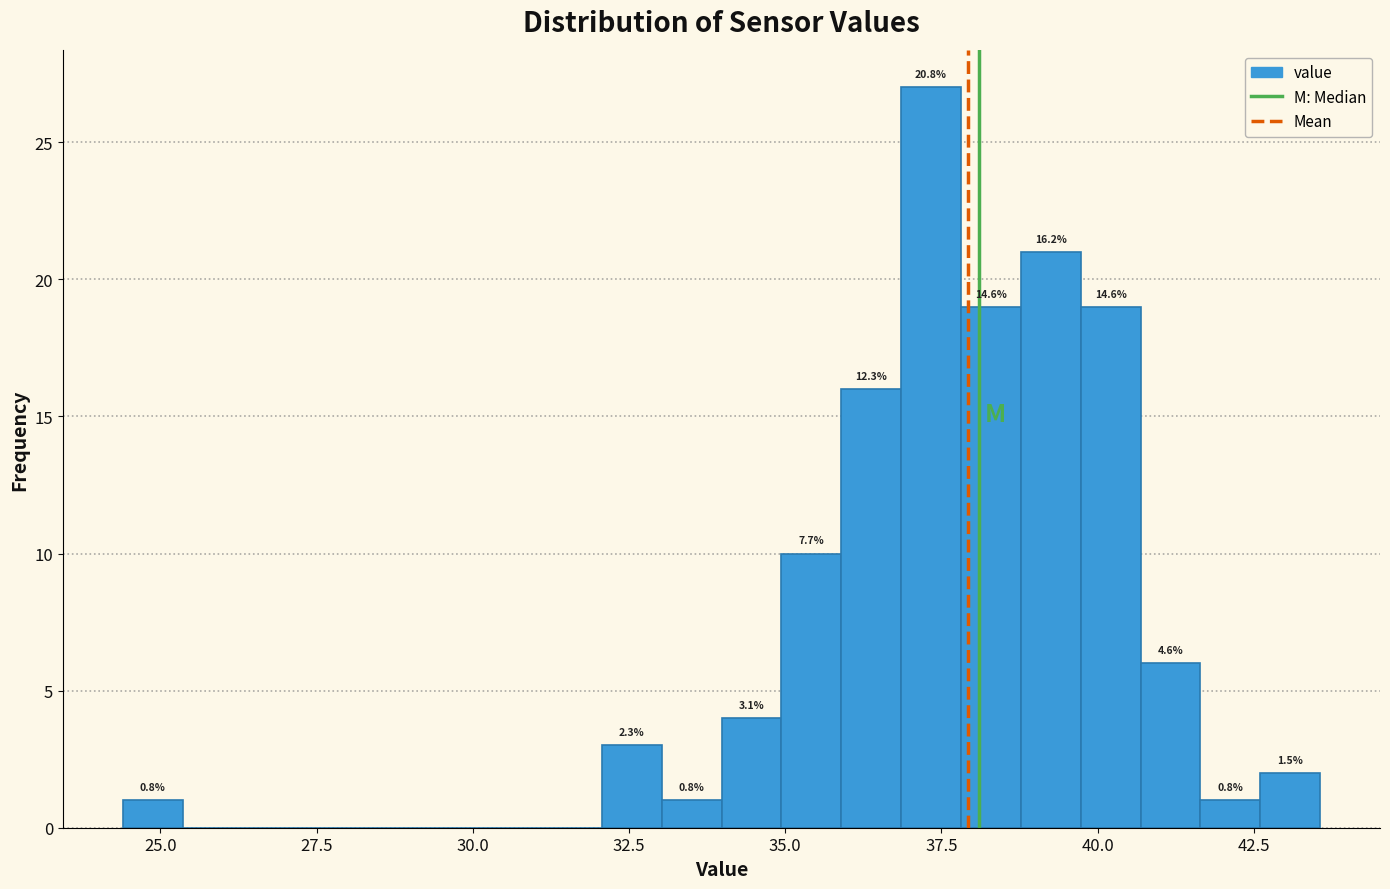

Read against the x-axis, roughly where is the centre of the tallest bar?

37.5